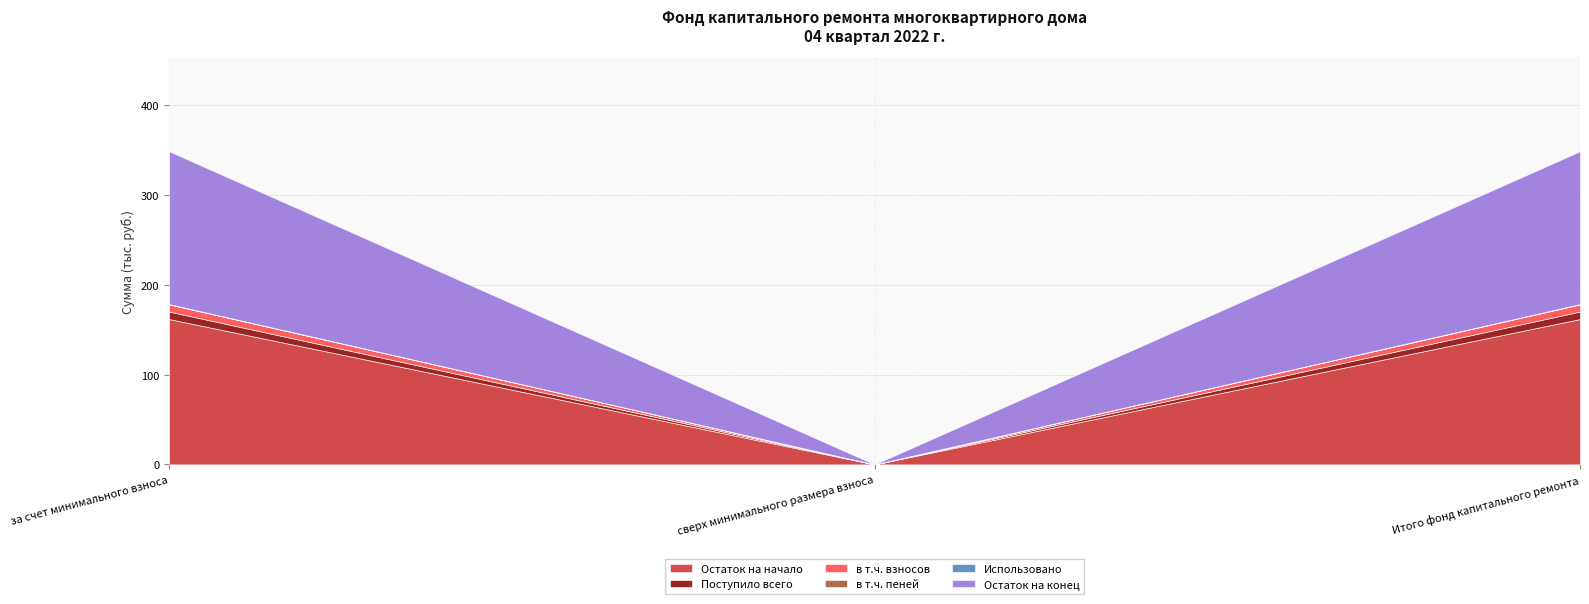

What is the sum of all в т.ч. взносов values?

15.9